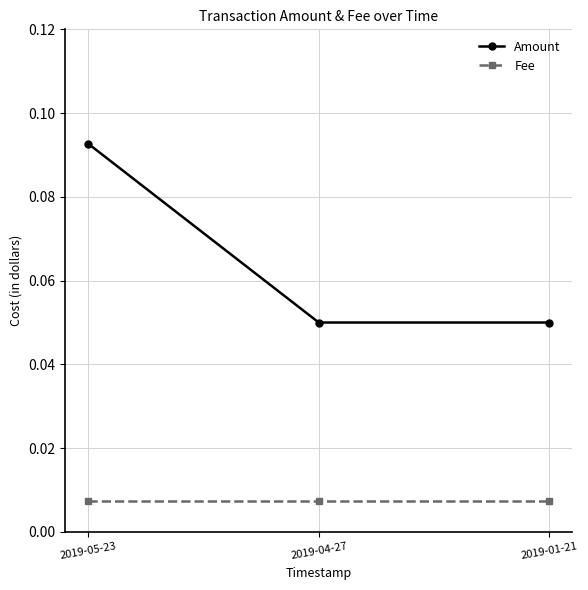

Count the Amount values in the range 0 to 1.

3